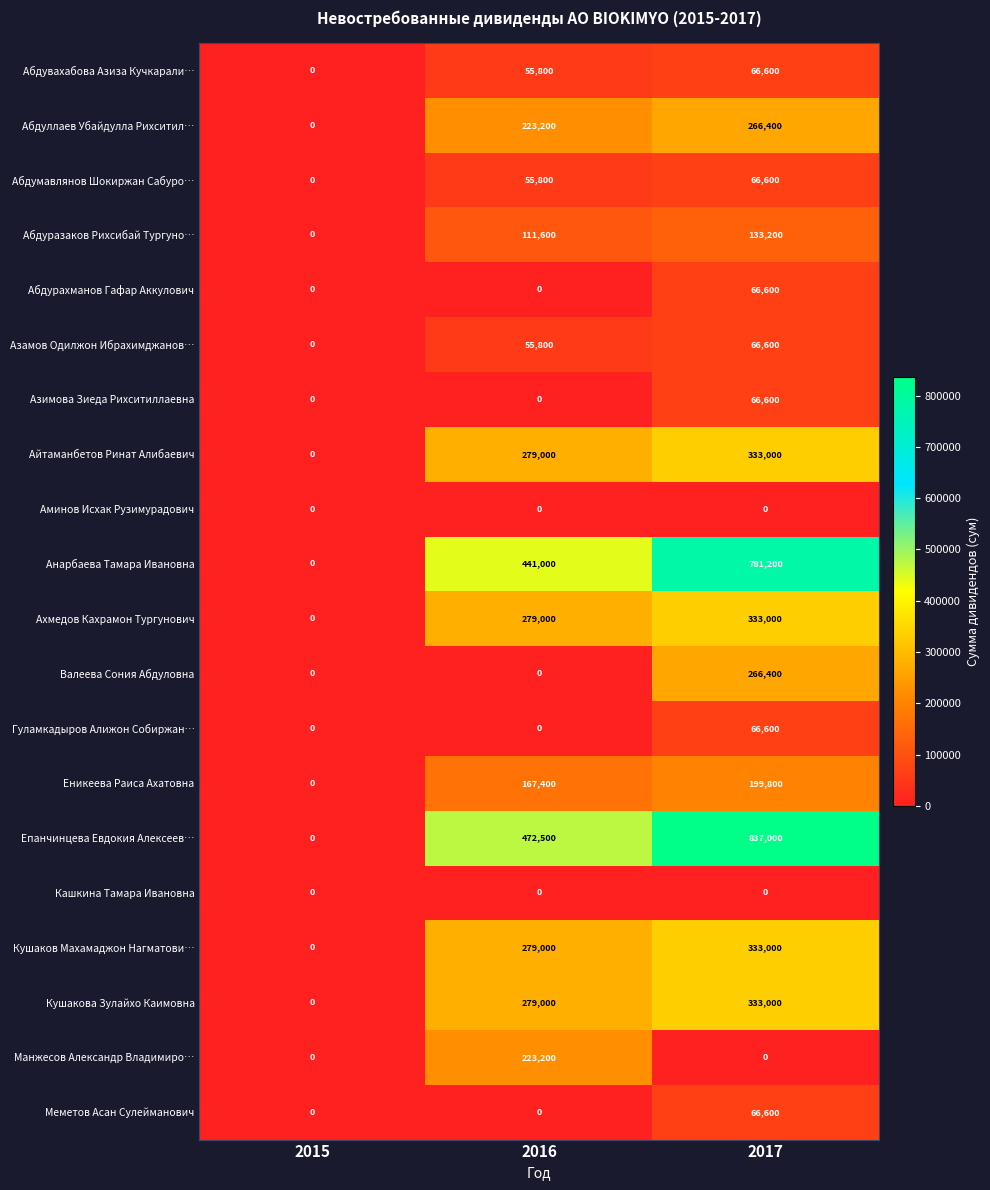

Which series has the largest total across all categories?

Епанчинцева Евдокия Алексеев…